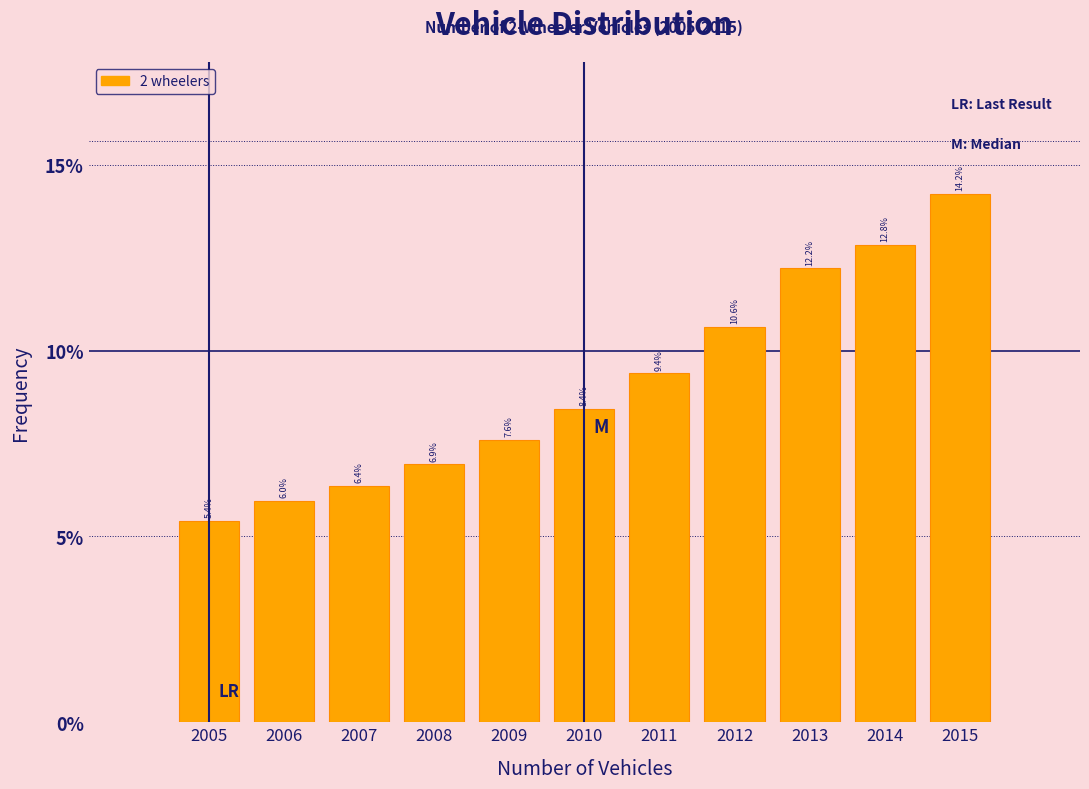

Reading left to right, what are all the values shown in this chart?

2005=5.4	2006=6.0	2007=6.4	2008=6.9	2009=7.6	2010=8.4	2011=9.4	2012=10.6	2013=12.2	2014=12.8	2015=14.2